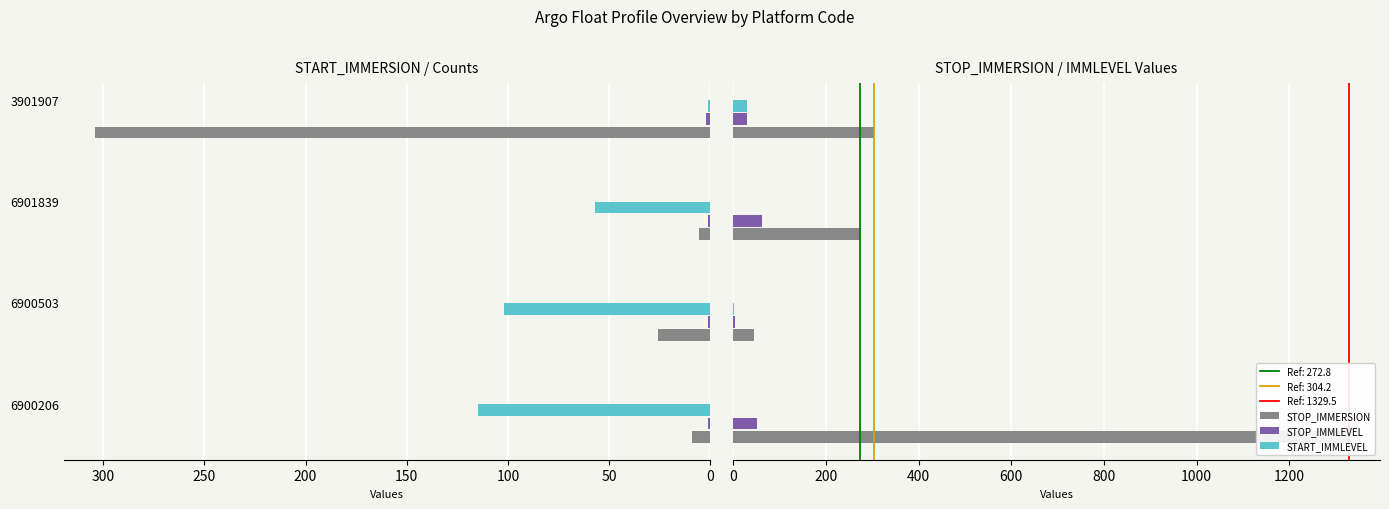

How many data points does each series have?

4